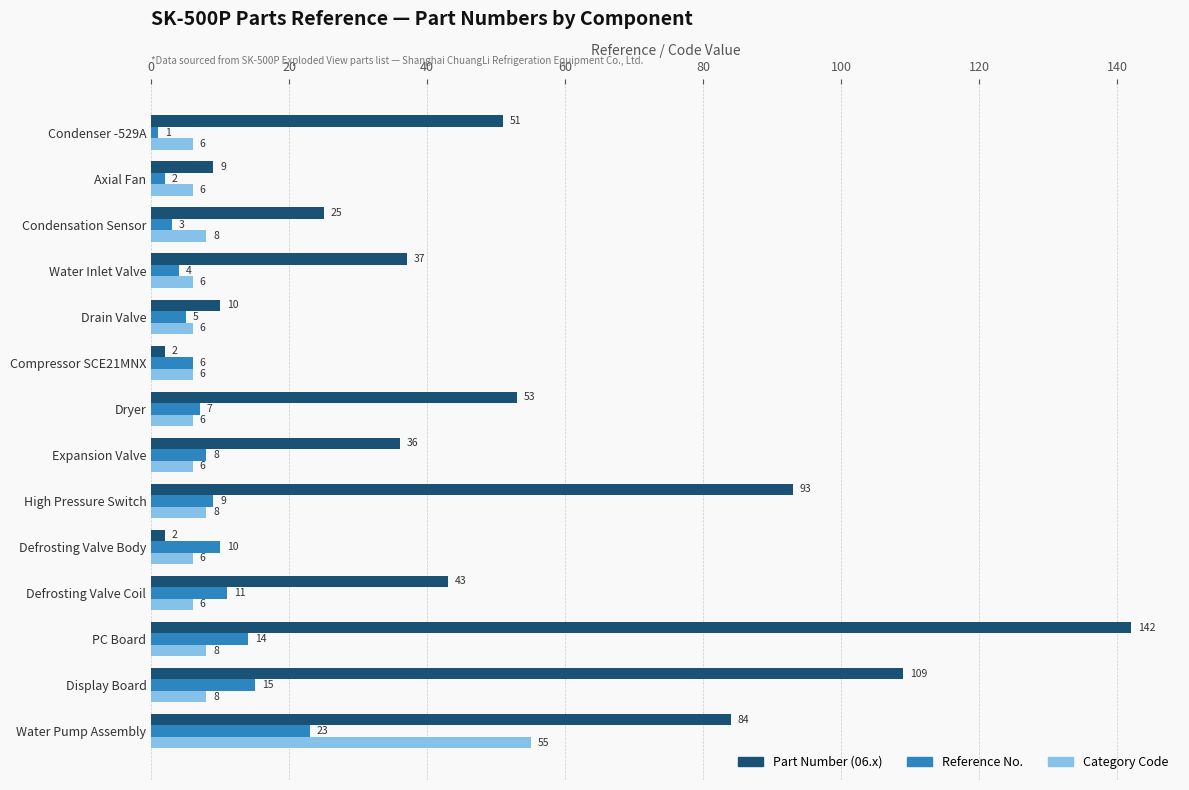

The Part Number (06.x) series shows 37 at Water Inlet Valve. True or false?

True